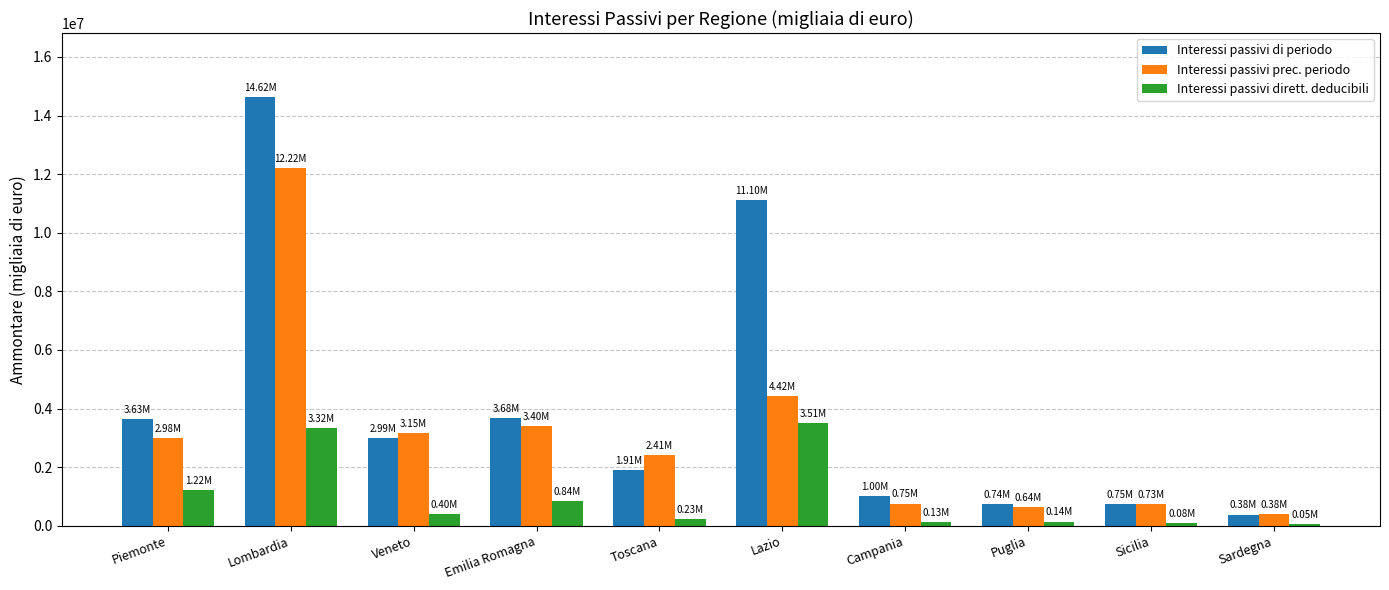

What is the value of the Interessi passivi di periodo bar at the 7th from the left?

996908